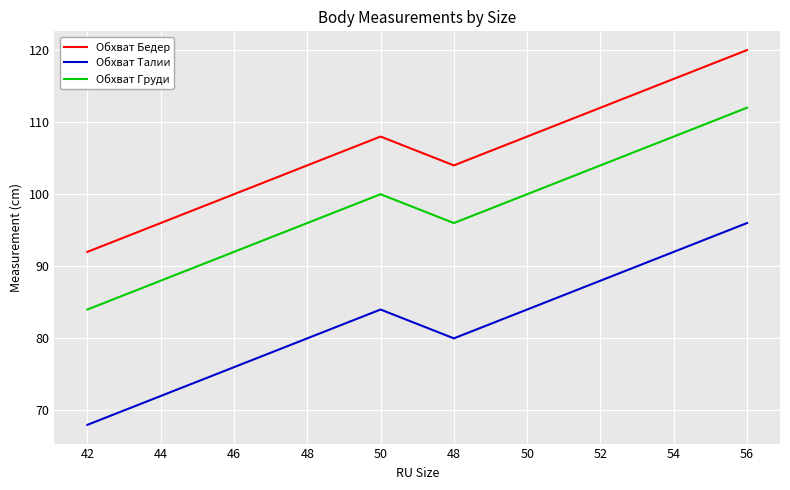

True or false: Обхват Груди has more than 1 points higher than both neighbors.

False